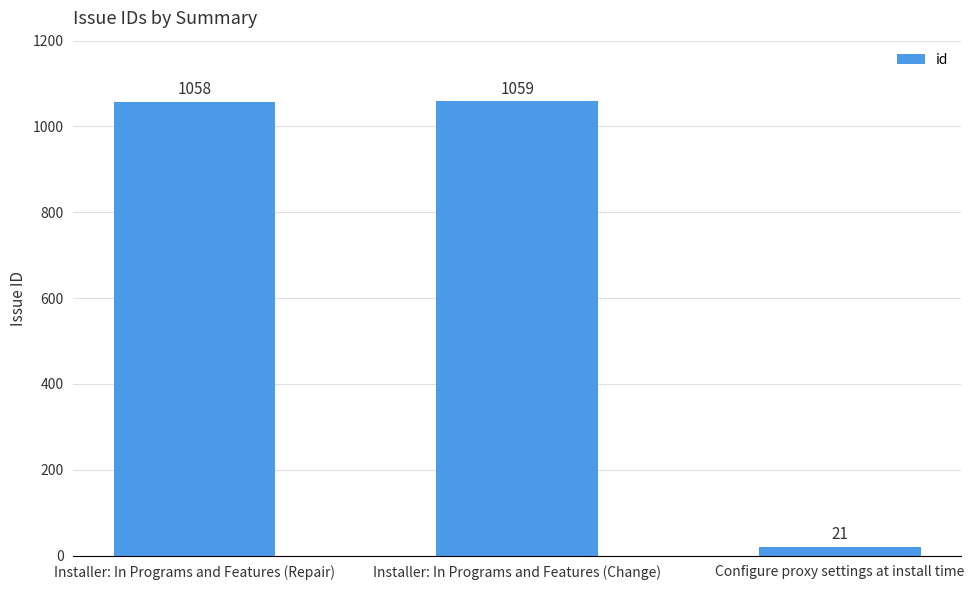

Reading left to right, extract all data points from this chart.

1058	1059	21